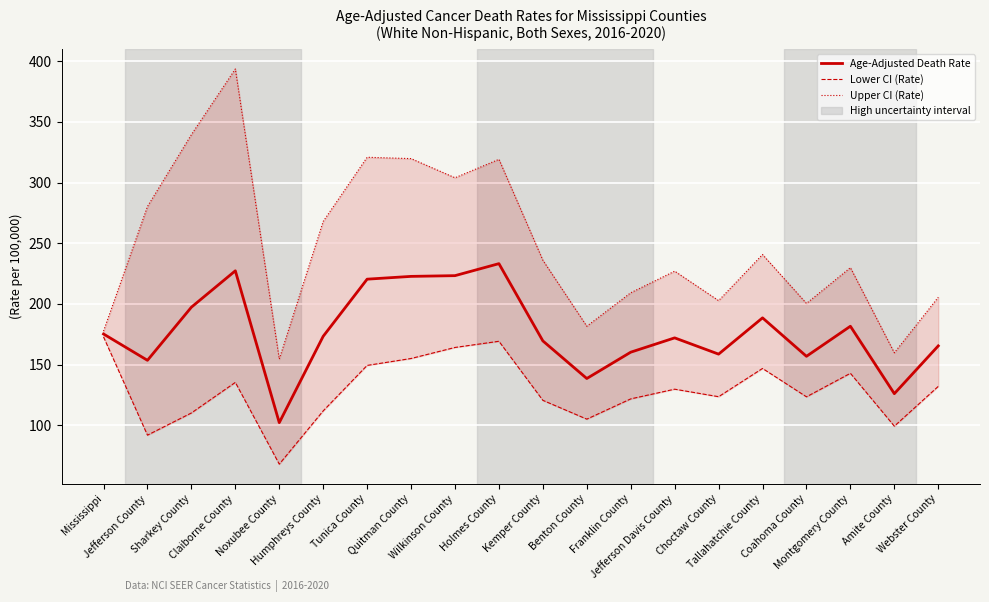

List the series in order of their peak value, highest first.

Upper CI (Rate), Age-Adjusted Death Rate, Lower CI (Rate)